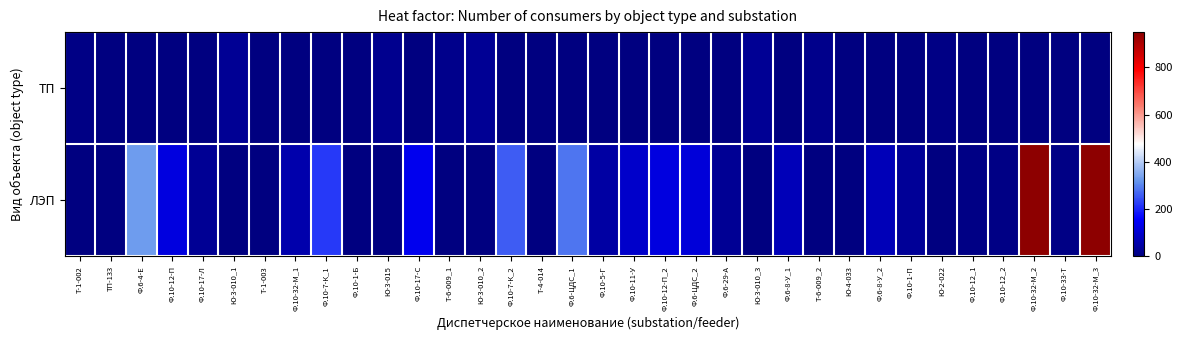

Reading right to left, what are all the values shown in this chart?

ТП: Ф.10-32-М_3=0	Ф.10-33-Т=0	Ф.10-32-М_2=0	Ф.10-12_2=0	Ф.10-12_1=0	Ю-2-022=9	Ф.10-1-П=0	Ф.6-8-У_2=0	Ю-4-033=1	Т-6-009_2=16	Ф.6-8-У_1=0	Ю-3-010_3=28	Ф.6-29-А=0	Ф.6-ЦДС_2=0	Ф.10-12-П_2=0	Ф.10-11-У=0	Ф.10-5-Г=0	Ф.6-ЦДС_1=0	Т-4-014=1	Ф.10-7-К_2=0	Ю-3-010_2=28	Т-6-009_1=16	Ф.10-17-С=0	Ю-3-015=22	Ф.10-1-Б=0	Ф.10-7-К_1=0	Ф.10-32-М_1=0	Т-1-003=1	Ю-3-010_1=29	Ф.10-17-Л=0	Ф.10-12-П=0	Ф.6-4-Е=0	ТП-133=1	Т-1-002=10
ЛЭП: Ф.10-32-М_3=945	Ф.10-33-Т=9	Ф.10-32-М_2=945	Ф.10-12_2=9	Ф.10-12_1=9	Ю-2-022=0	Ф.10-1-П=32	Ф.6-8-У_2=72	Ю-4-033=0	Т-6-009_2=0	Ф.6-8-У_1=72	Ю-3-010_3=0	Ф.6-29-А=27	Ф.6-ЦДС_2=115	Ф.10-12-П_2=119	Ф.10-11-У=94	Ф.10-5-Г=47	Ф.6-ЦДС_1=283	Т-4-014=0	Ф.10-7-К_2=257	Ю-3-010_2=0	Т-6-009_1=0	Ф.10-17-С=140	Ю-3-015=0	Ф.10-1-Б=1	Ф.10-7-К_1=220	Ф.10-32-М_1=56	Т-1-003=0	Ю-3-010_1=0	Ф.10-17-Л=29	Ф.10-12-П=119	Ф.6-4-Е=329	ТП-133=0	Т-1-002=0